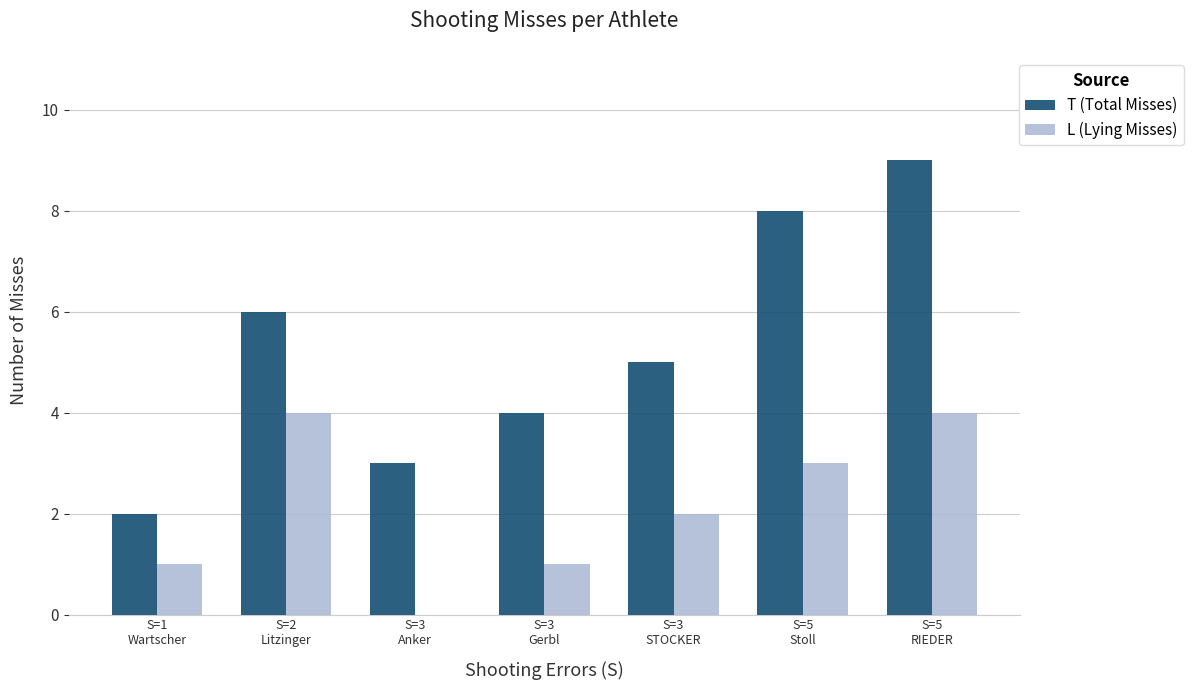

What is the highest value of the L (Lying Misses) series?

4